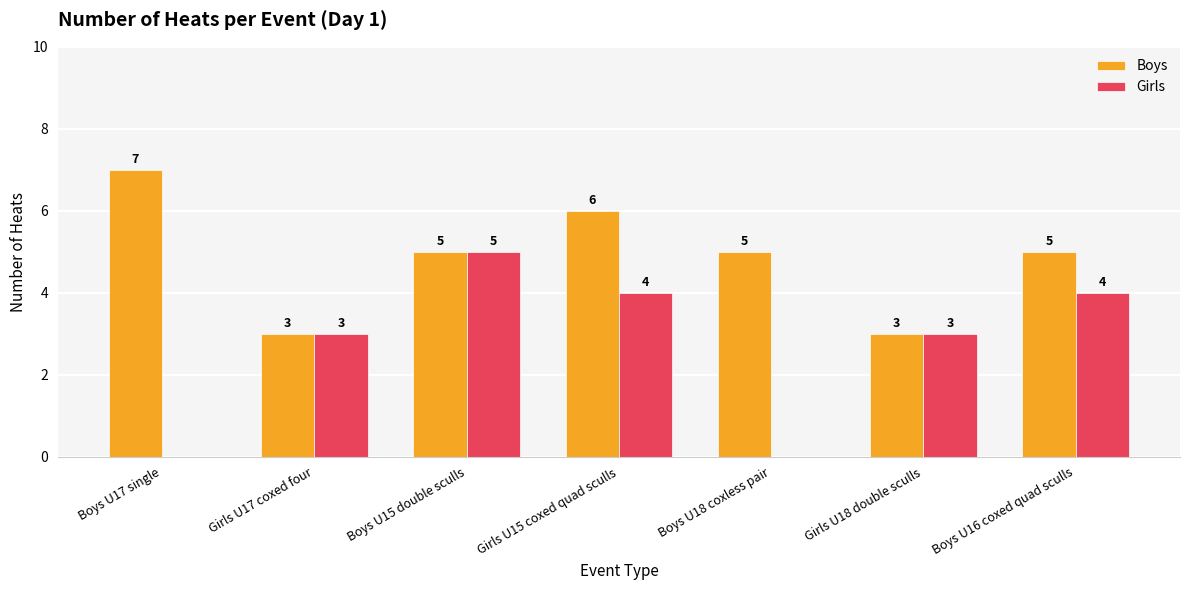

At which label does Boys reach its peak?

Boys U17 single